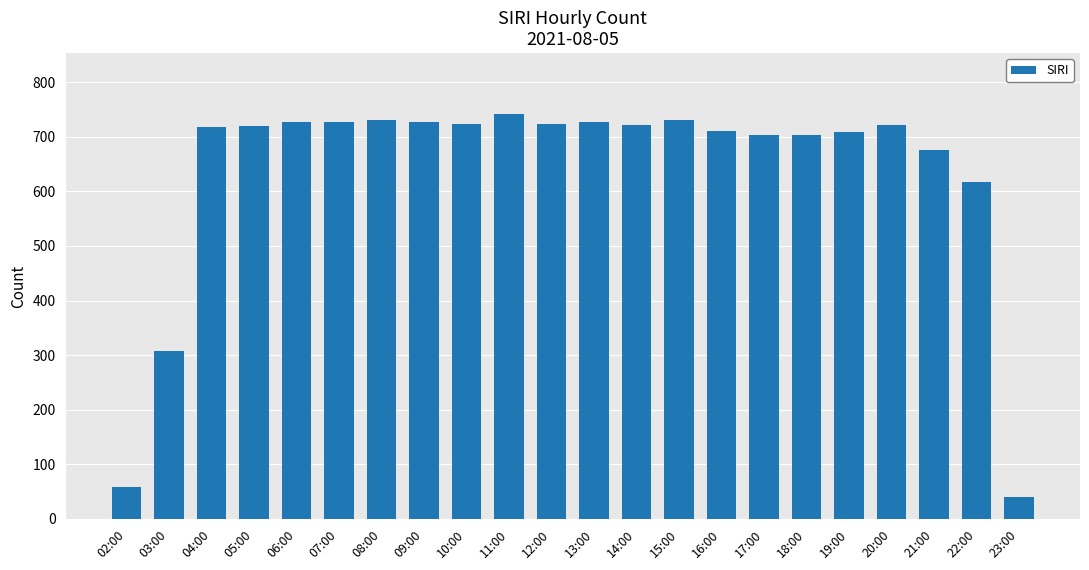

What is the difference between the second highest and minimum values?

690